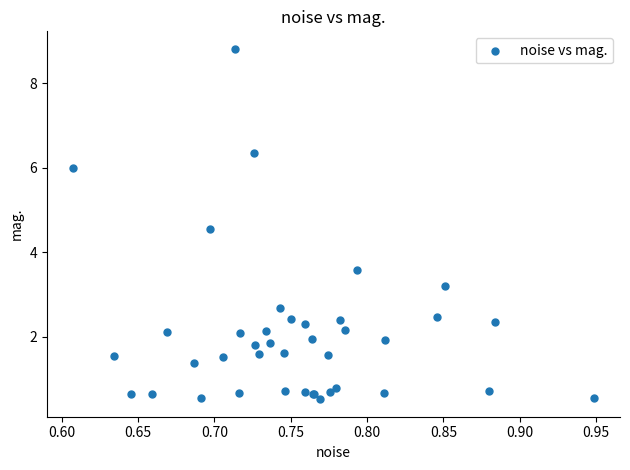

What Y value in the scatter plot is closest to 4?

3.6